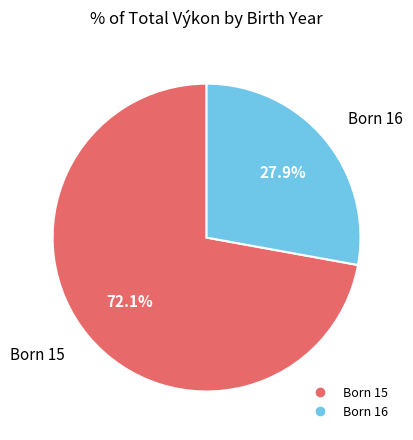

Is there any slice that represents more than half of the pie?

Yes